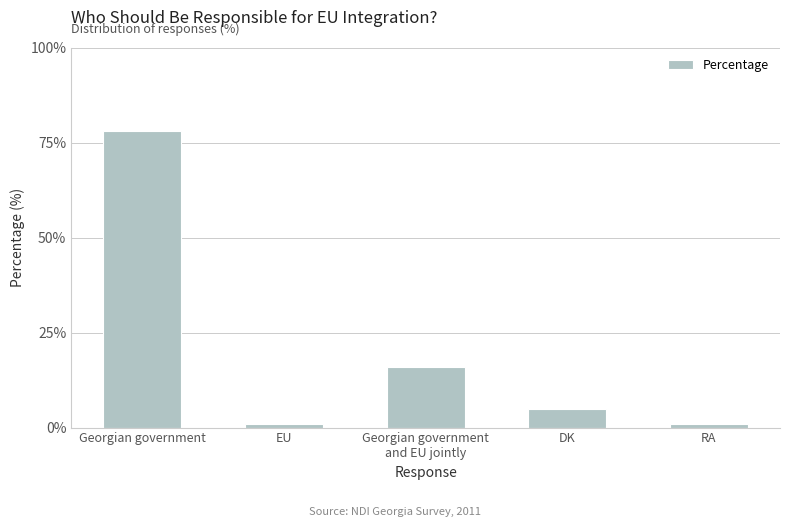

What is the difference between the values at RA and Georgian government
and EU jointly?

15